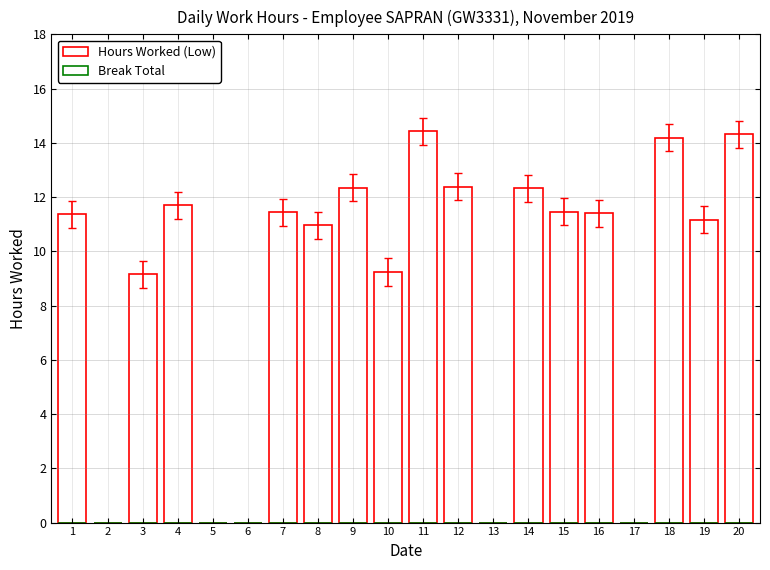

How many distinct data groups are displayed?

1